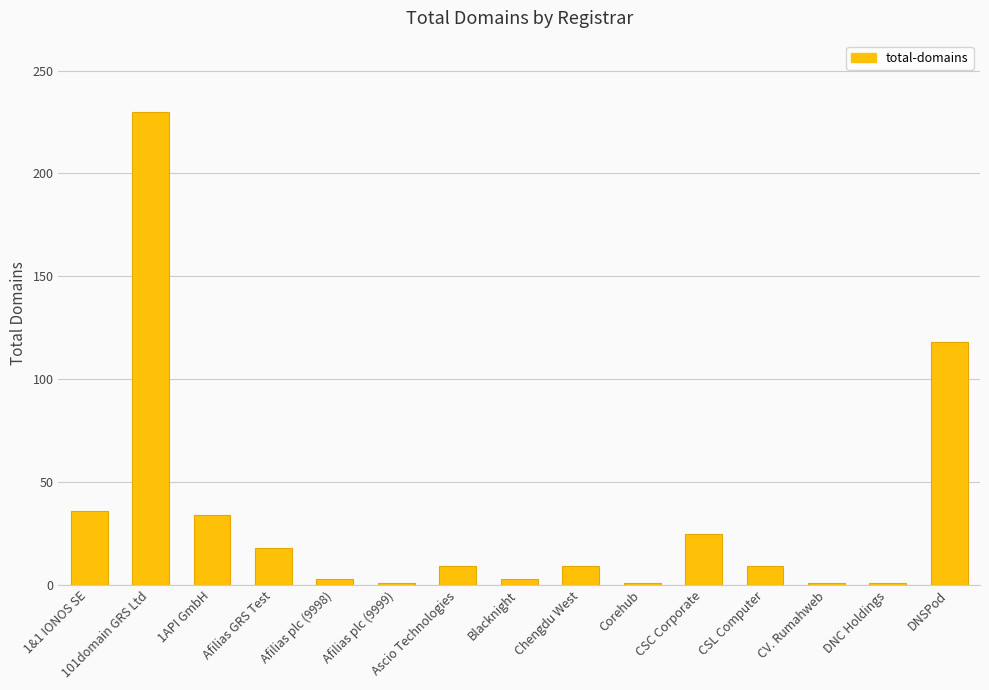

Reading left to right, list all the values displayed in this chart.

36	230	34	18	3	1	9	3	9	1	25	9	1	1	118